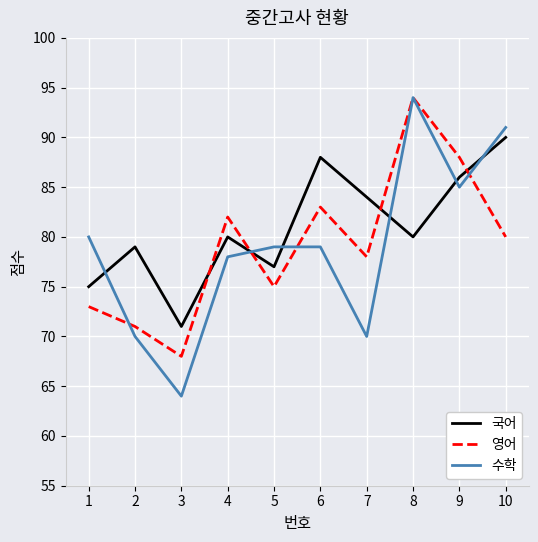

How many interior local valleys does the 수학 series have?

3